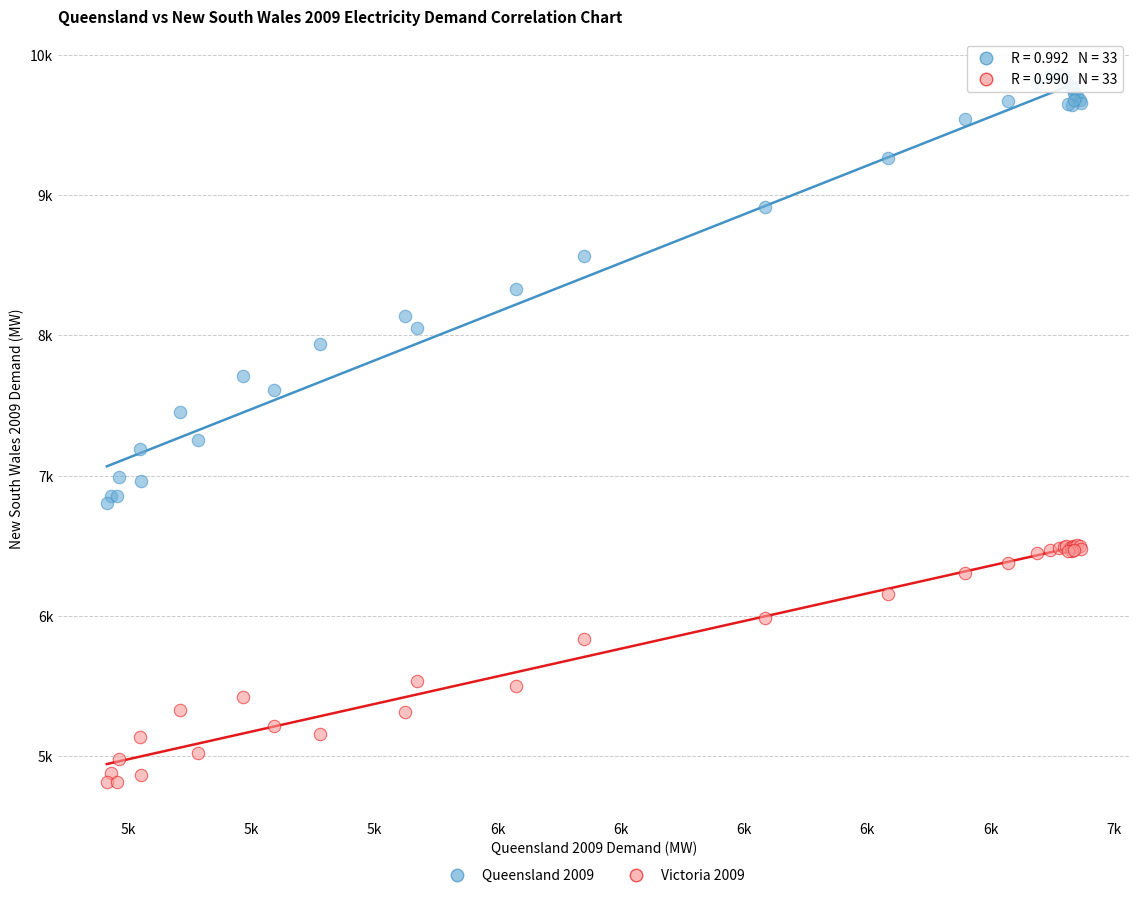

Which series contains the lowest Y value?

Victoria 2009